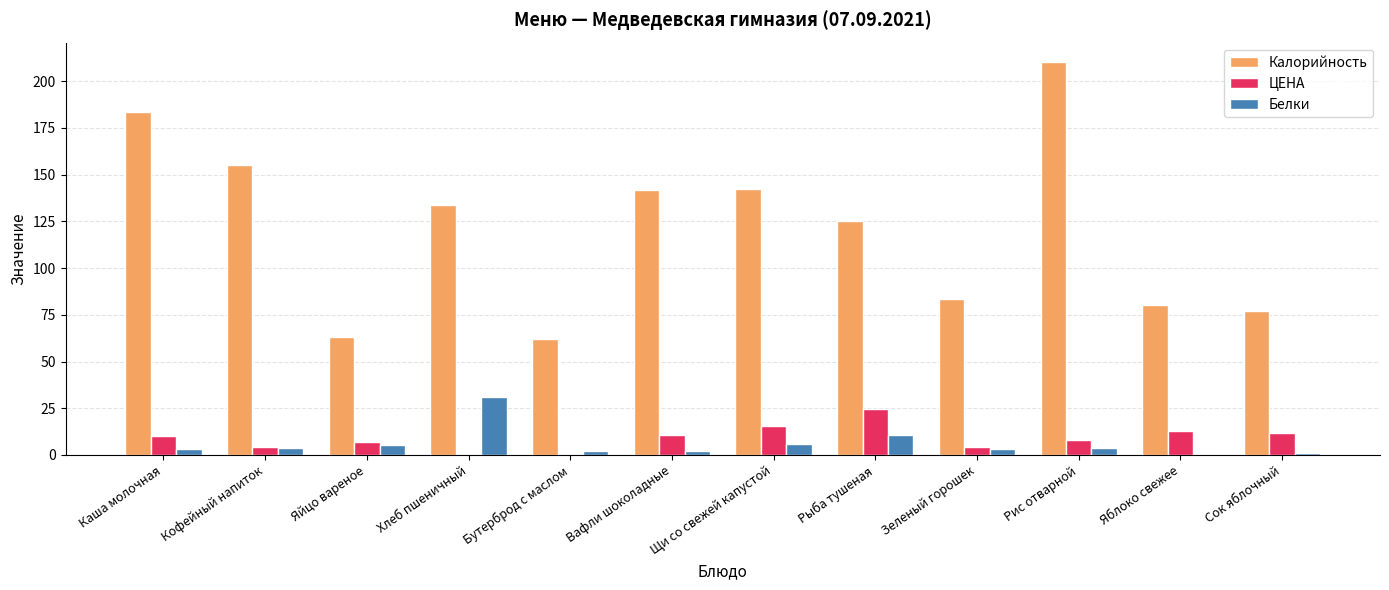

Which series changed the most between Бутерброд с маслом and Сок яблочный?

Калорийность